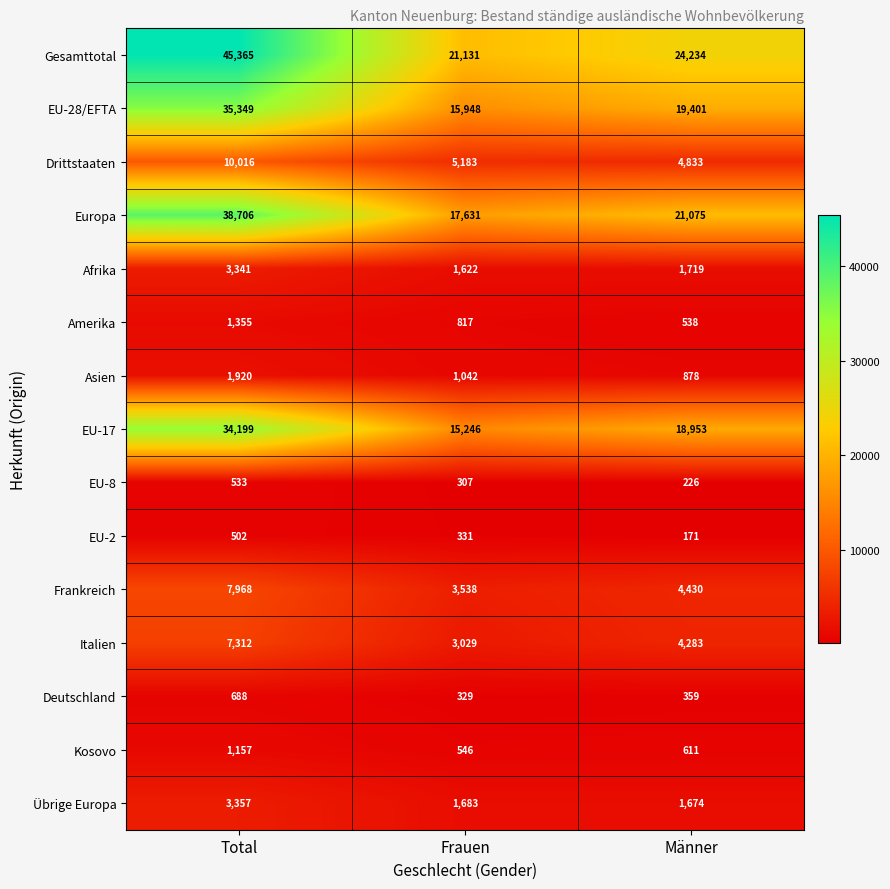

Which series changed the most between Total and Frauen?

Gesamttotal